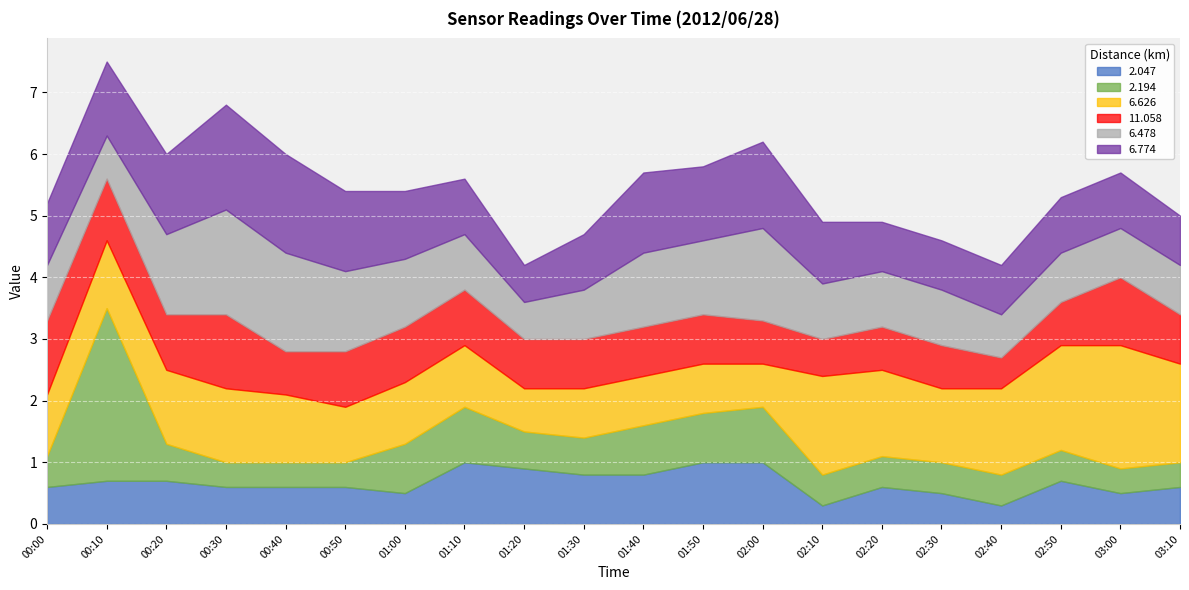

What are all the series names shown in the legend?

2.047, 2.194, 6.626, 11.058, 6.478, 6.774